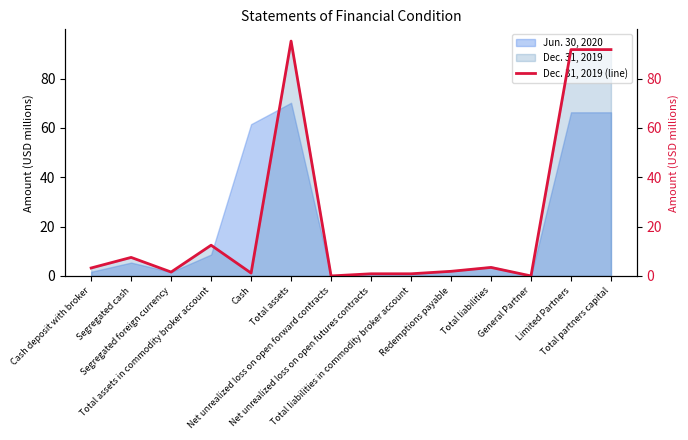

What is the greatest value displayed?

95.2